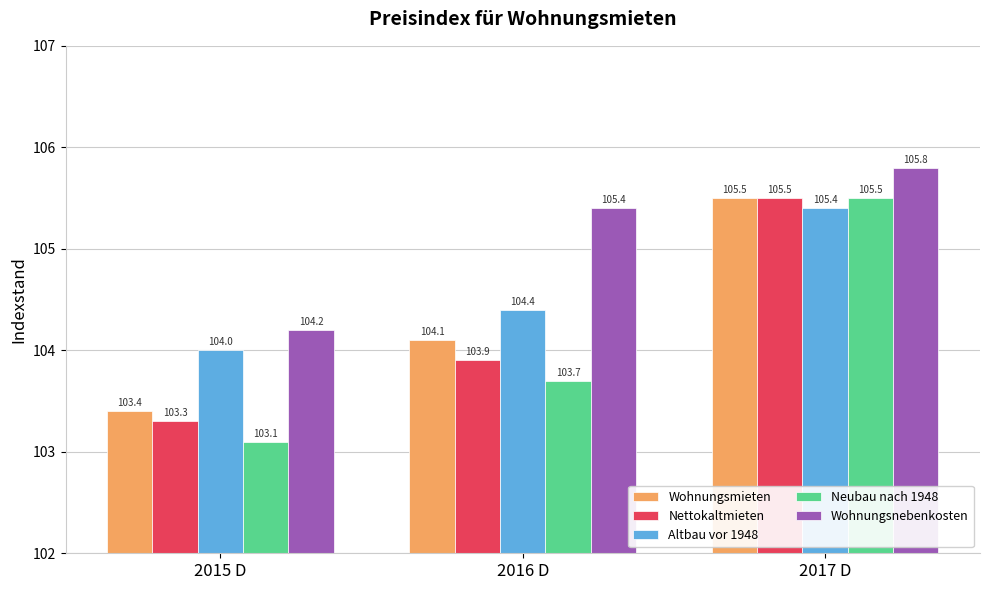

How many bars are there in total?

15